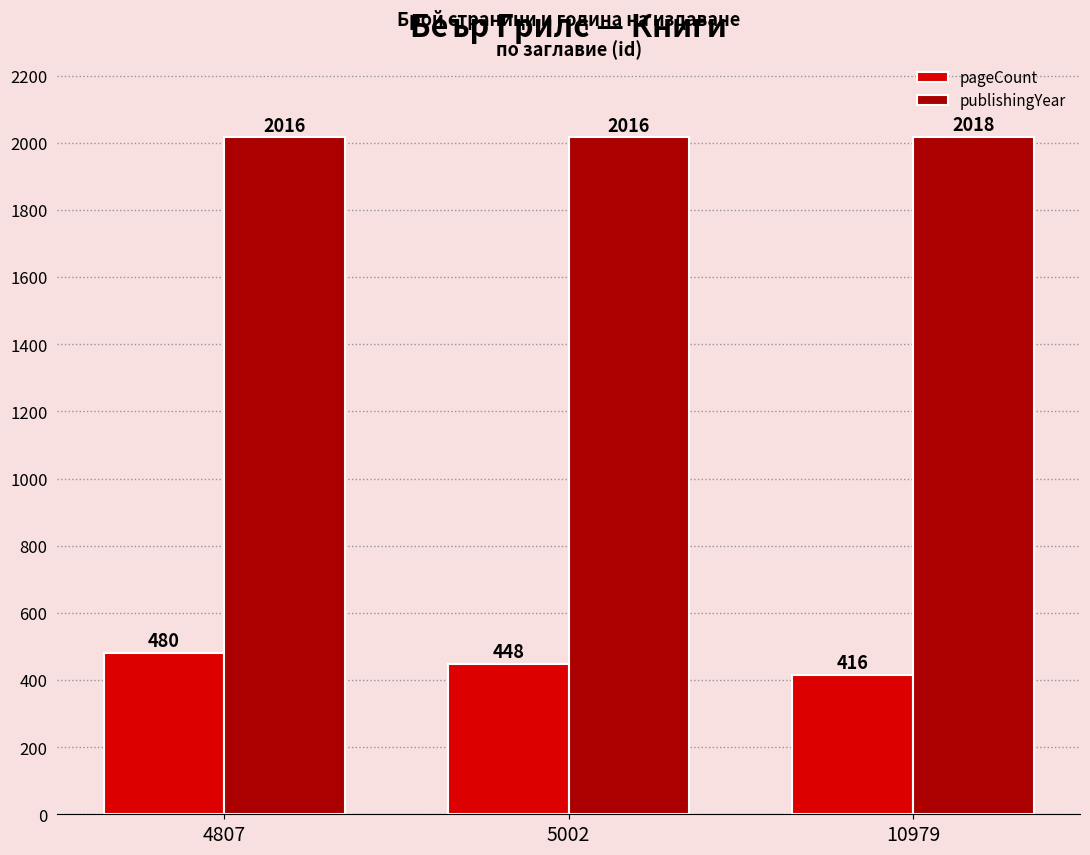

Where is pageCount nearest to the value 448?

5002